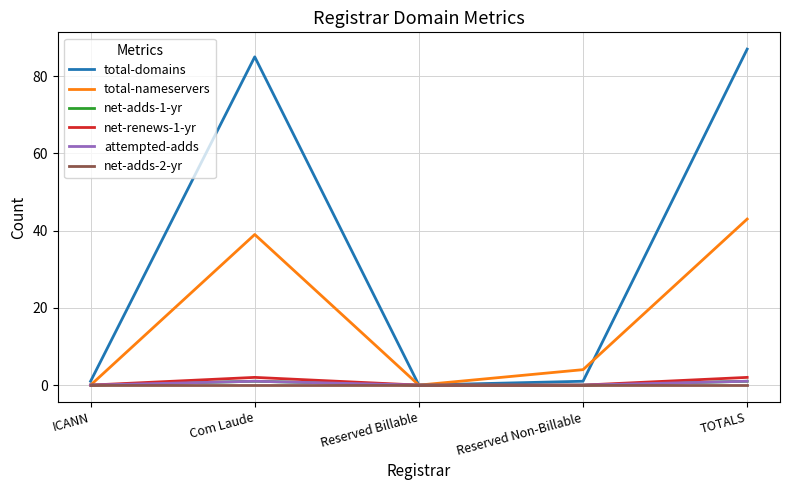

What is the difference between the maximum and second lowest values in the net-adds-1-yr series?

1